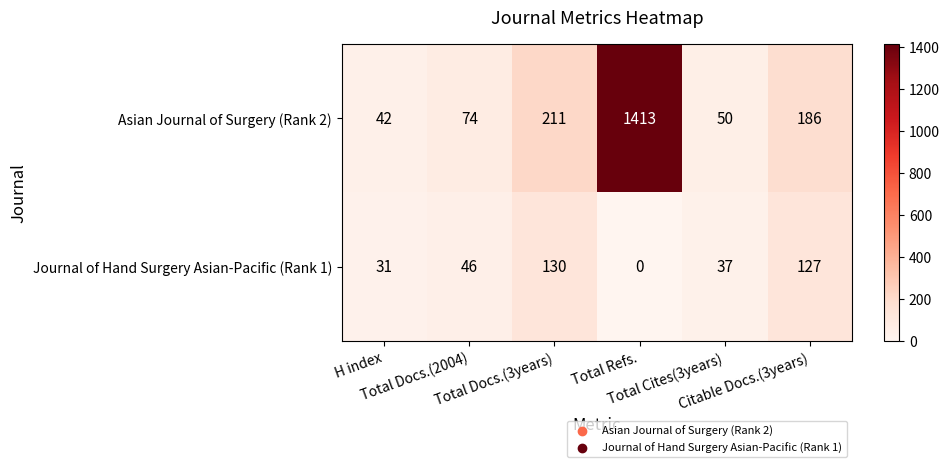

List the series in order of their peak value, lowest first.

Journal of Hand Surgery Asian-Pacific (Rank 1), Asian Journal of Surgery (Rank 2)